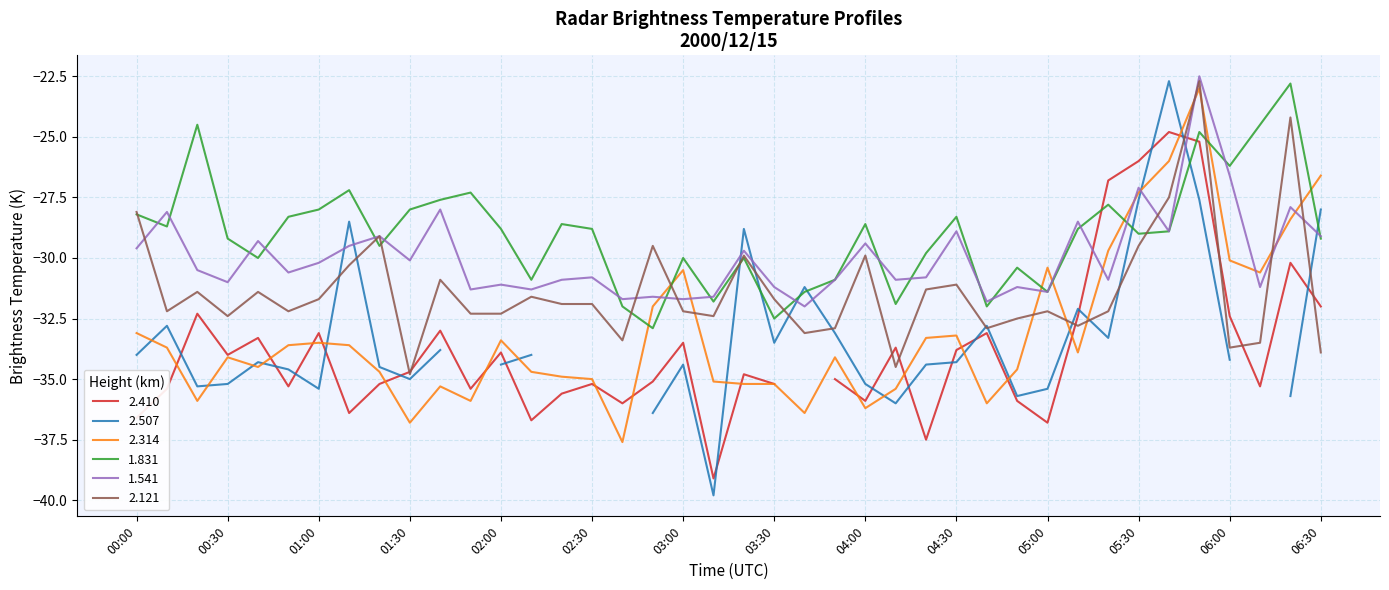

The 1.831 series shows -51.3 at 03:30. True or false?

False